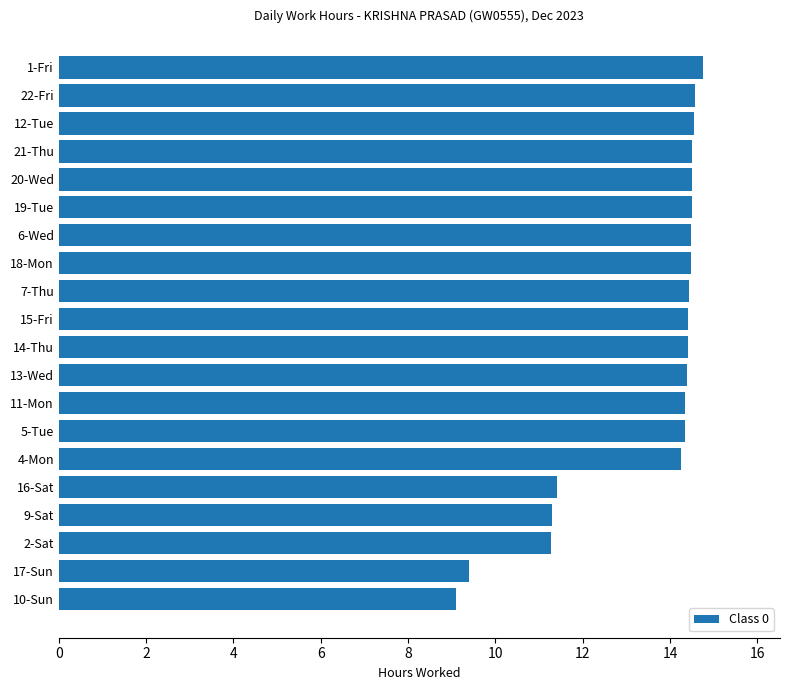

What is the smallest value displayed?

9.1